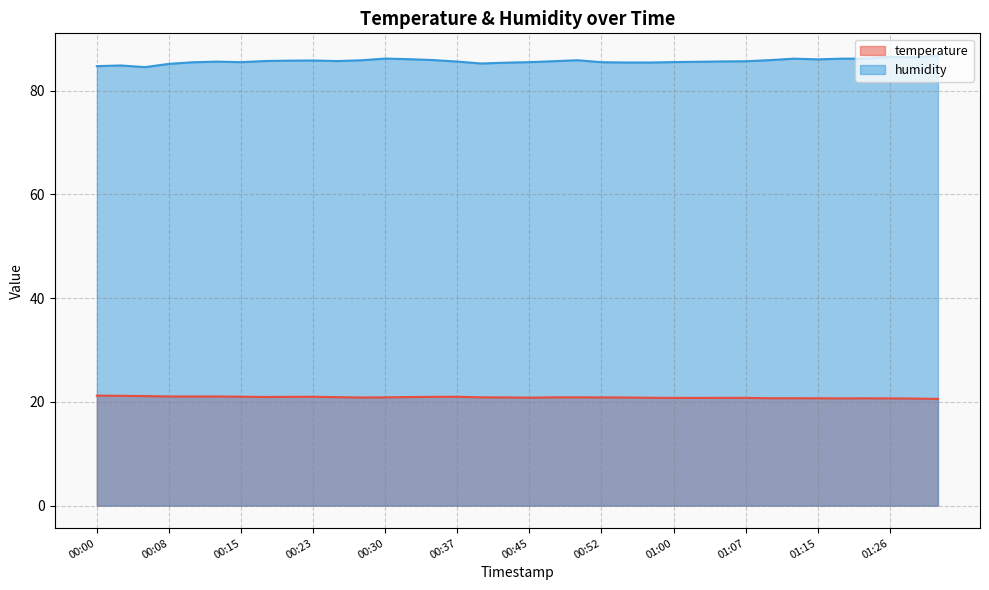

Which label corresponds to the largest value in the chart?

01:31